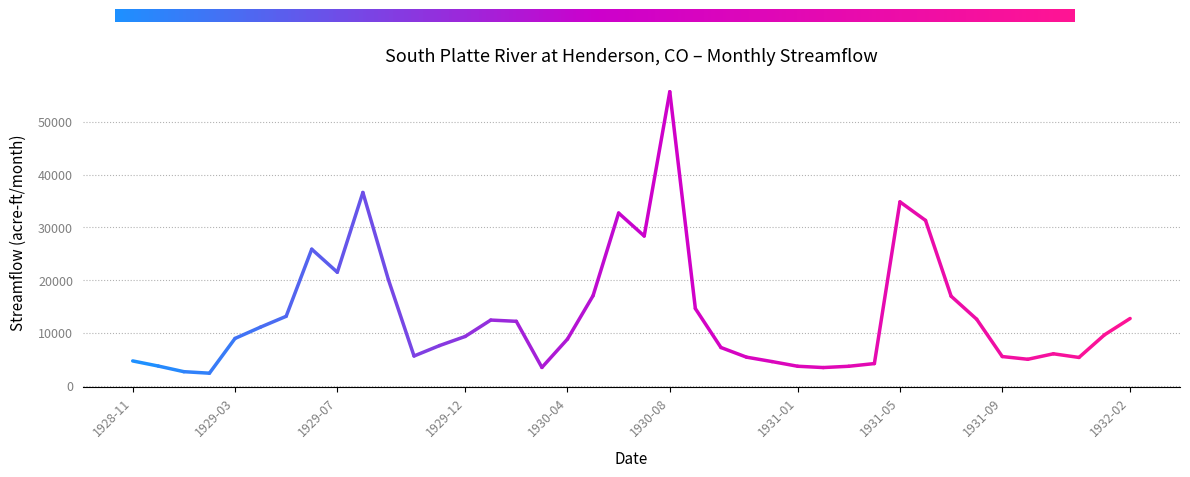

What is the difference between the maximum and minimum values?

53358.1